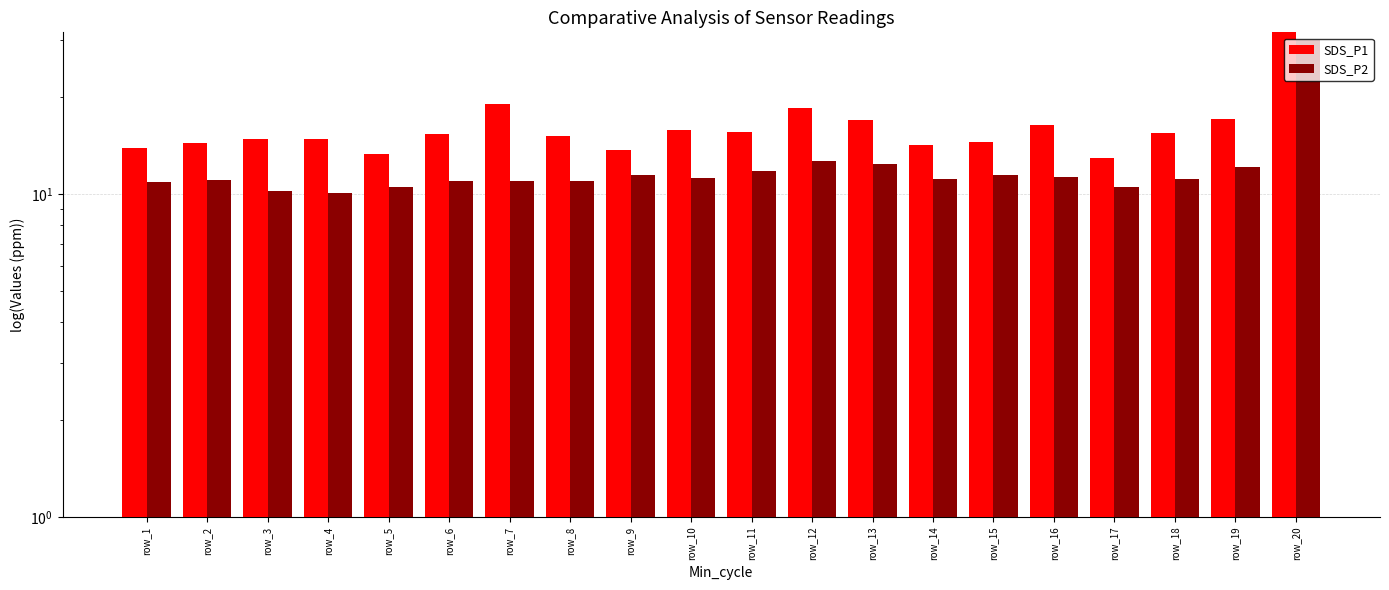

Is the value of SDS_P1 at row_12 greater than the value of SDS_P2 at row_2?

Yes